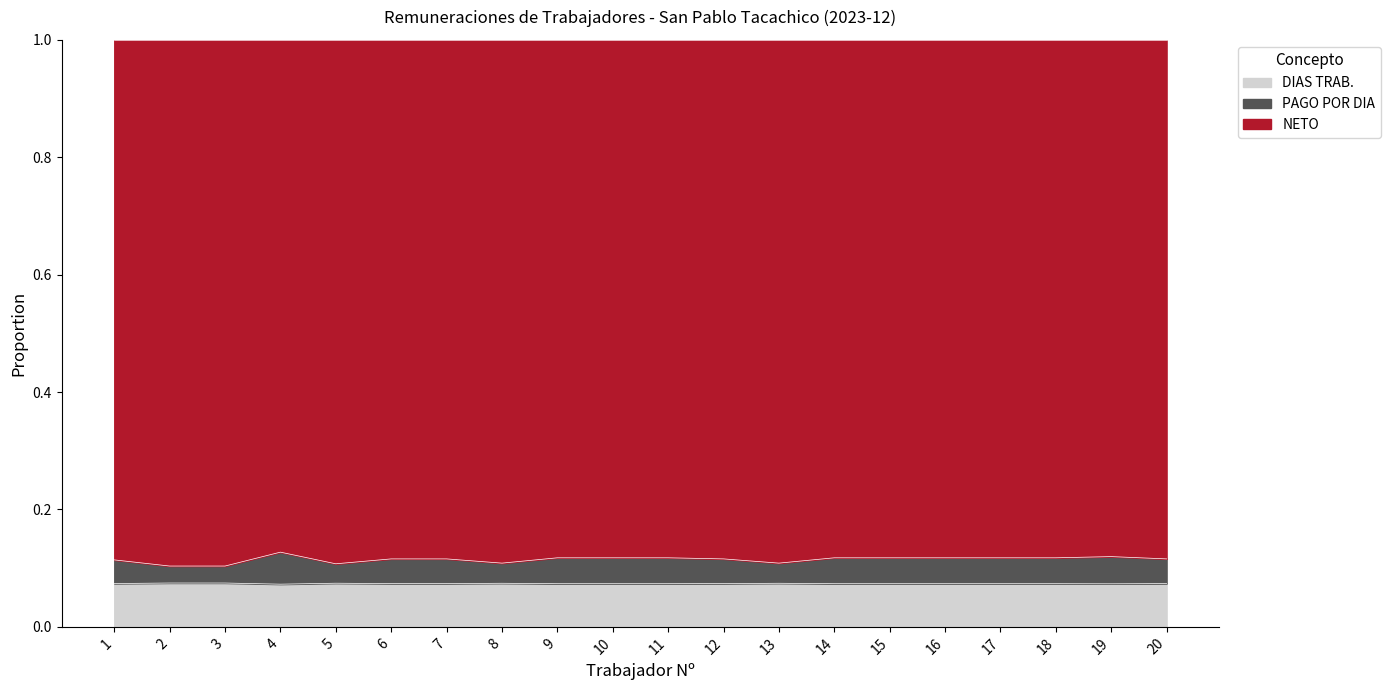

What is the total value across all series at 8?

1.0